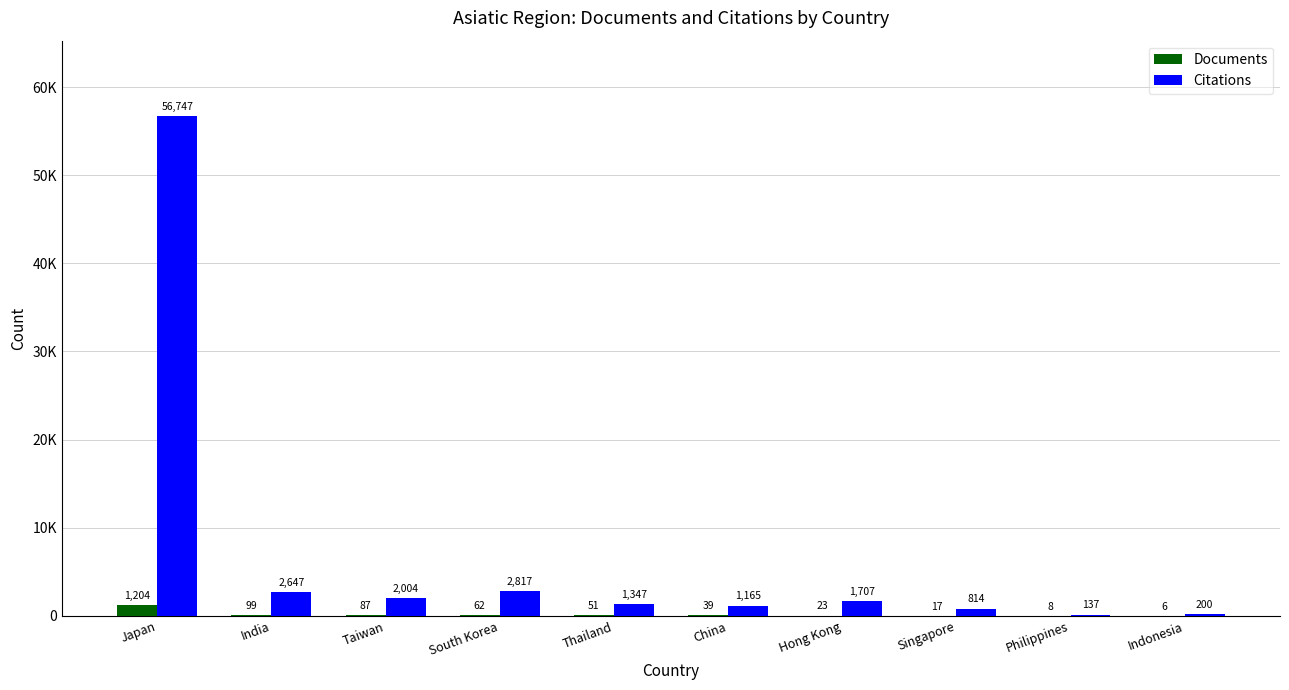

What is the highest value of the Documents series?

1204